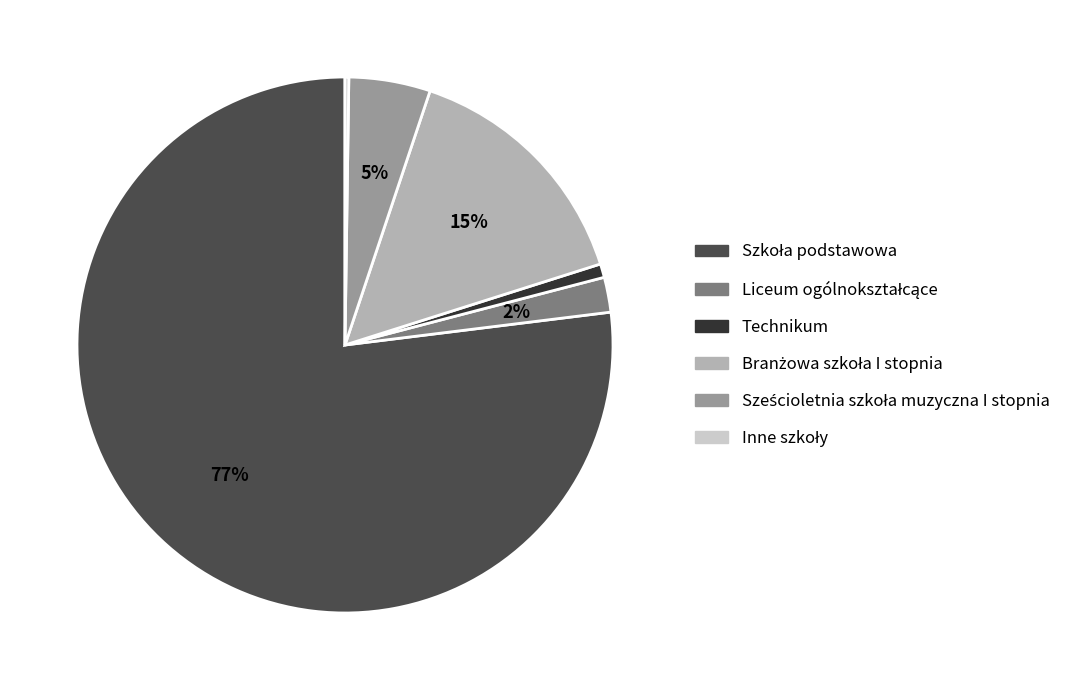

Is there any slice that represents more than half of the pie?

Yes